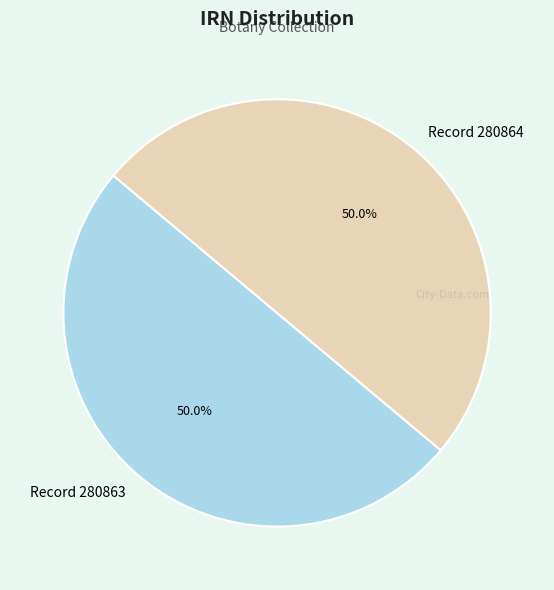

What portion of the pie excludes Record 280864?

50.0%